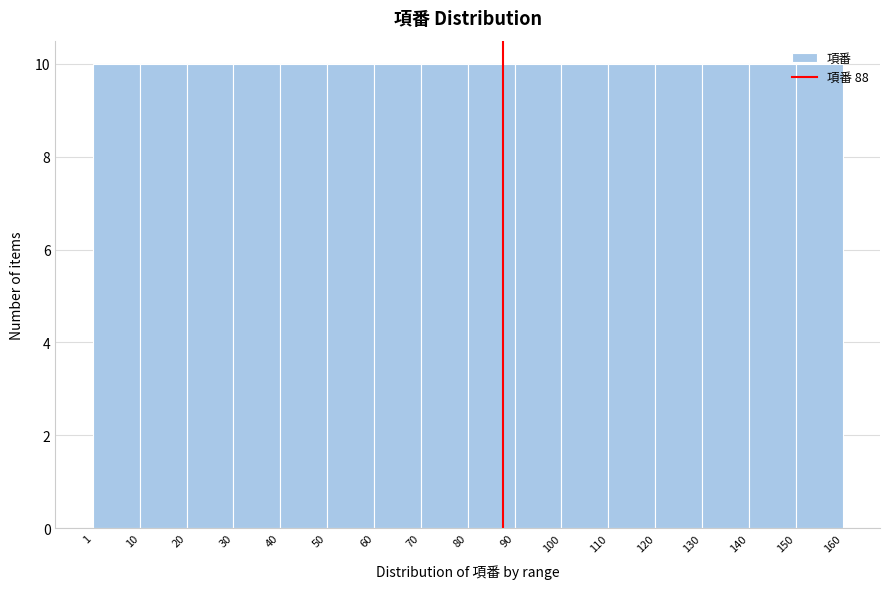

How tall is the bar that spans 100 to 110 on the x-axis? The values are not printed on the chart, so give them approximately, as read against the axis.

10